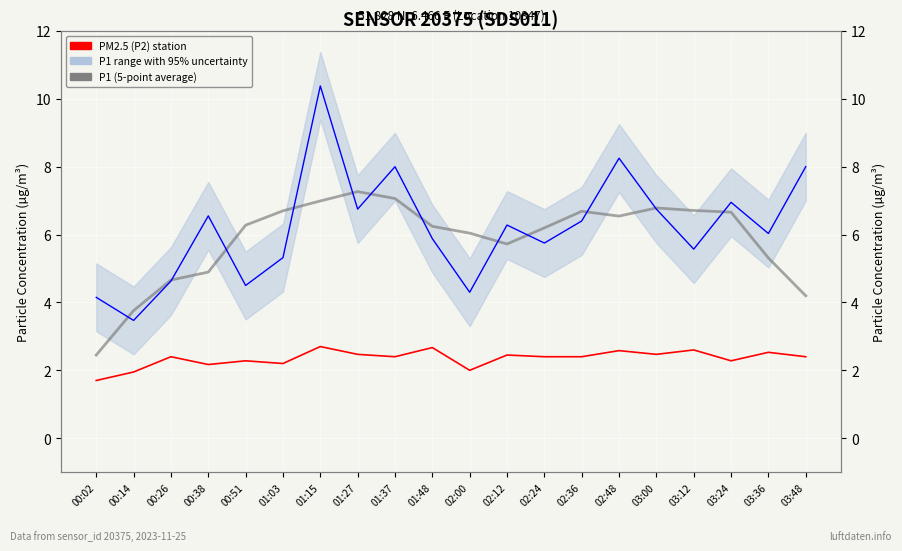

True or false: PM10 (P1) readings and PM2.5 (P2) station intersect in this chart.

False